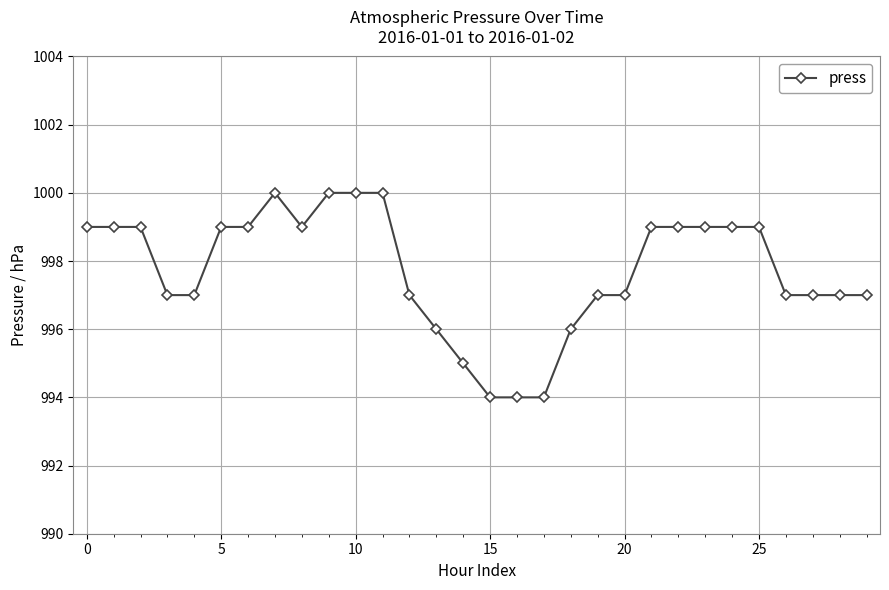

What is the minimum value shown in the chart?

994